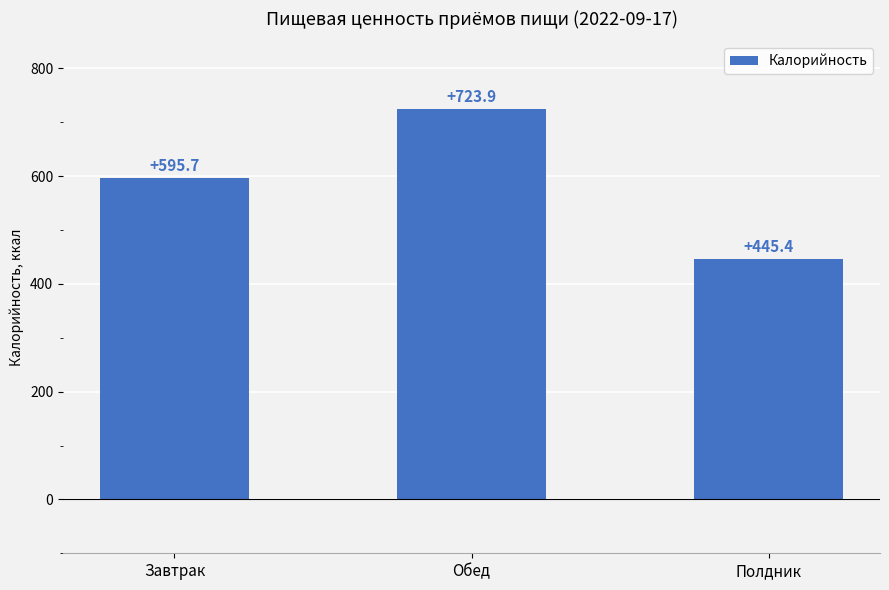

True or false: the data shows 610.9 at Полдник.

False